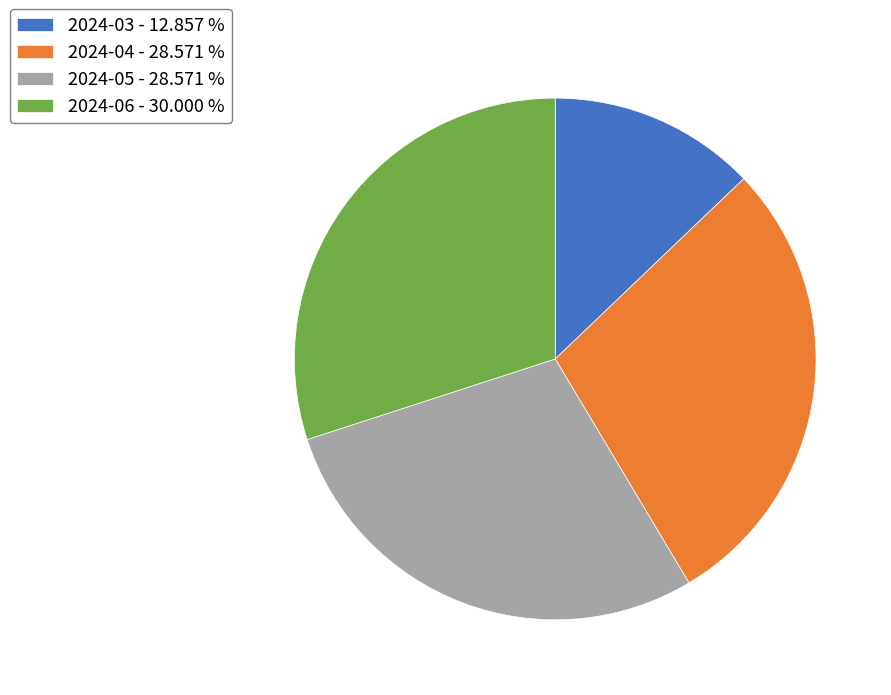

Approximately how many times larger is the value at 2024-05 - 28.571 % compared to 2024-06 - 30.000 %?

1.0